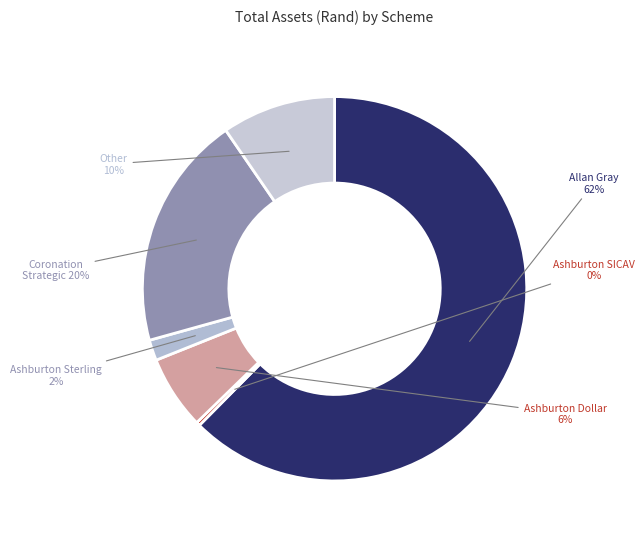

How many segments does this pie chart have?

6